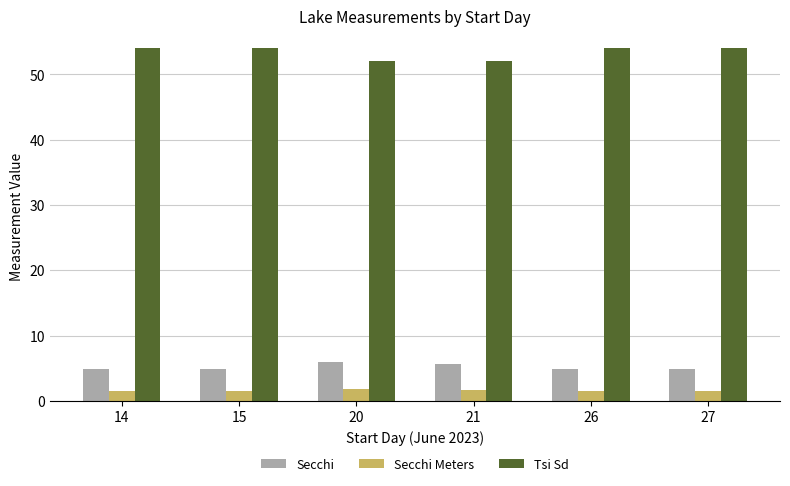

List the series in order of their peak value, lowest first.

Secchi Meters, Secchi, Tsi Sd